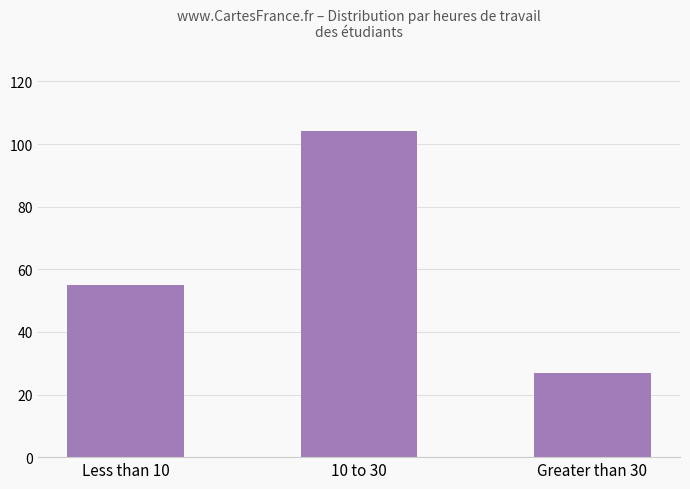

Reading left to right, list all the values displayed in this chart.

55	104	27